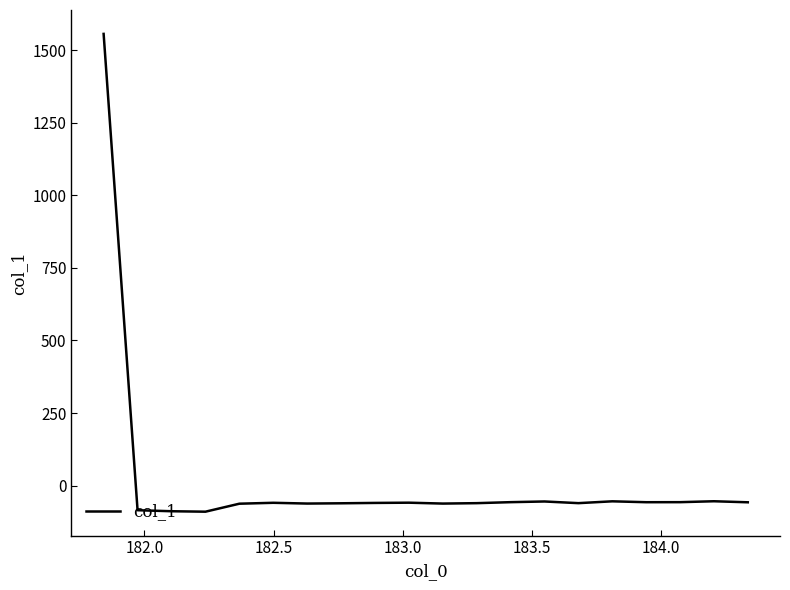

What is the maximum value shown in the chart?

1555.9